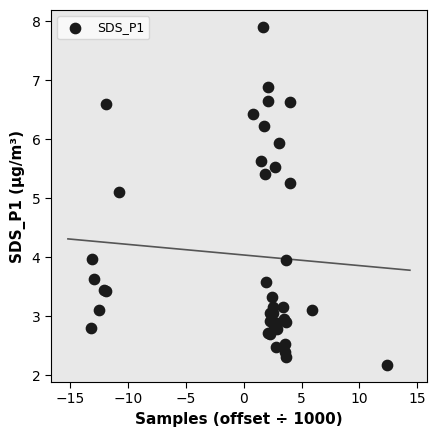

What Y value in the scatter plot is closest to 5?

5.1